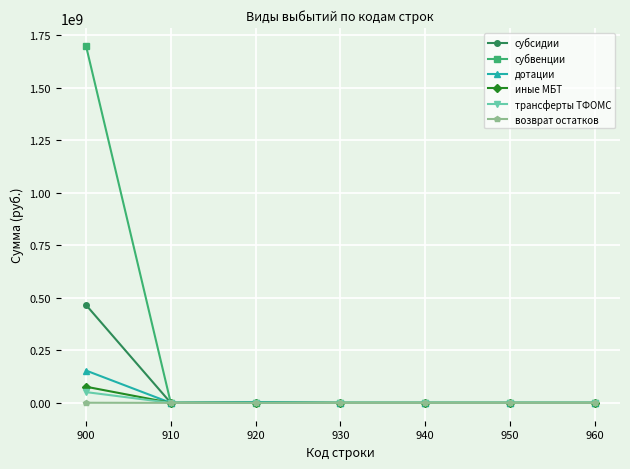

How many data points in субсидии are above 0?

2